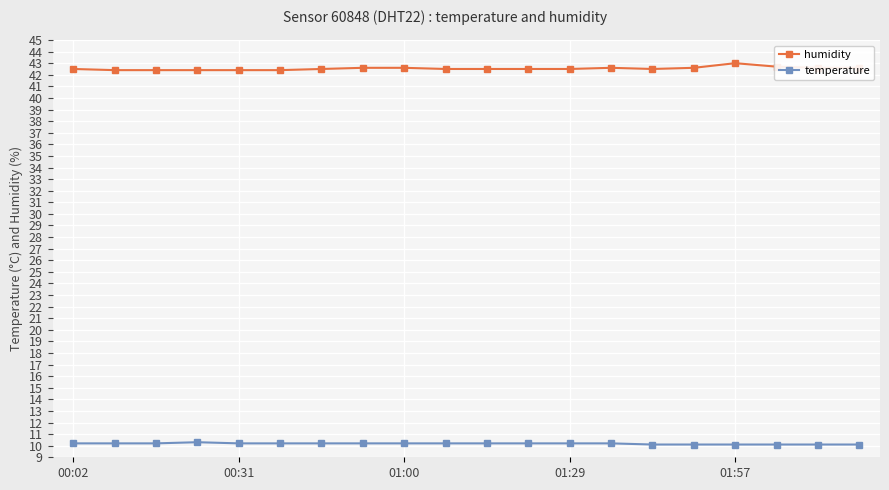

True or false: temperature and humidity cross at least once.

False